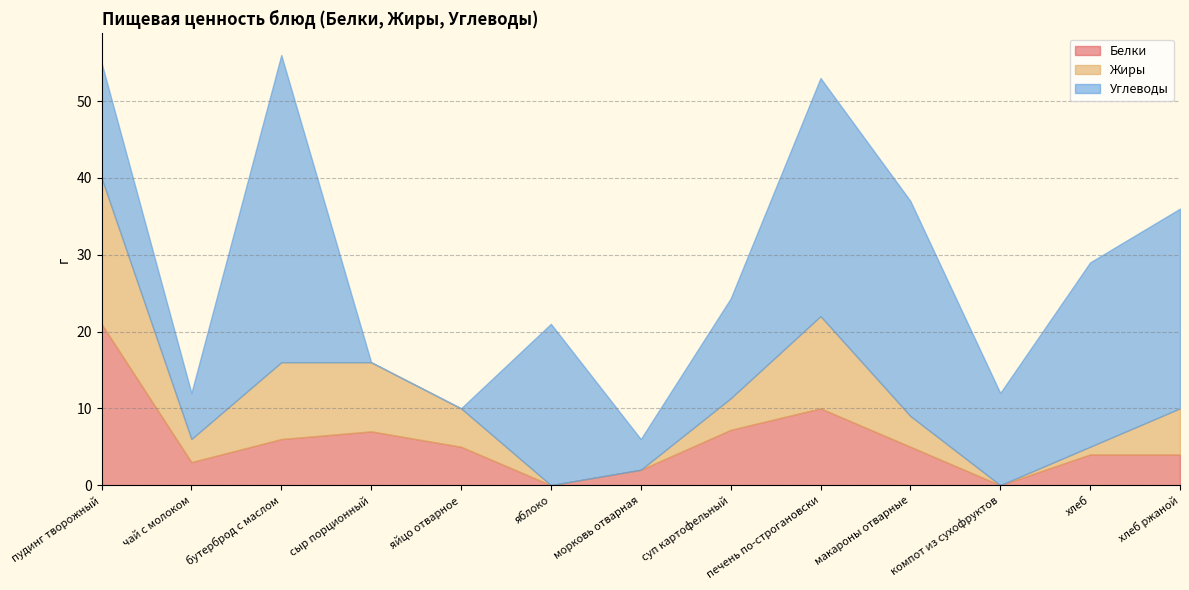

The value of Углеводы at яйцо отварное is -17.4. True or false?

False